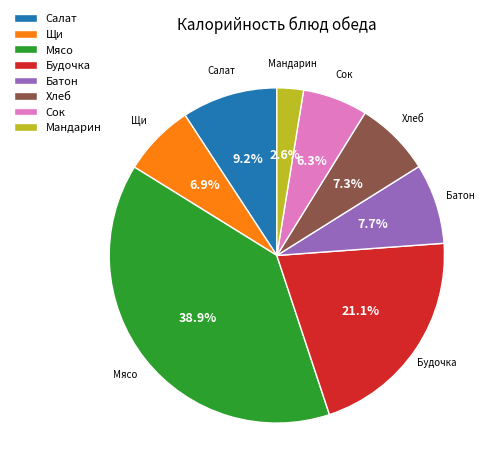

Is there any slice that represents more than half of the pie?

No